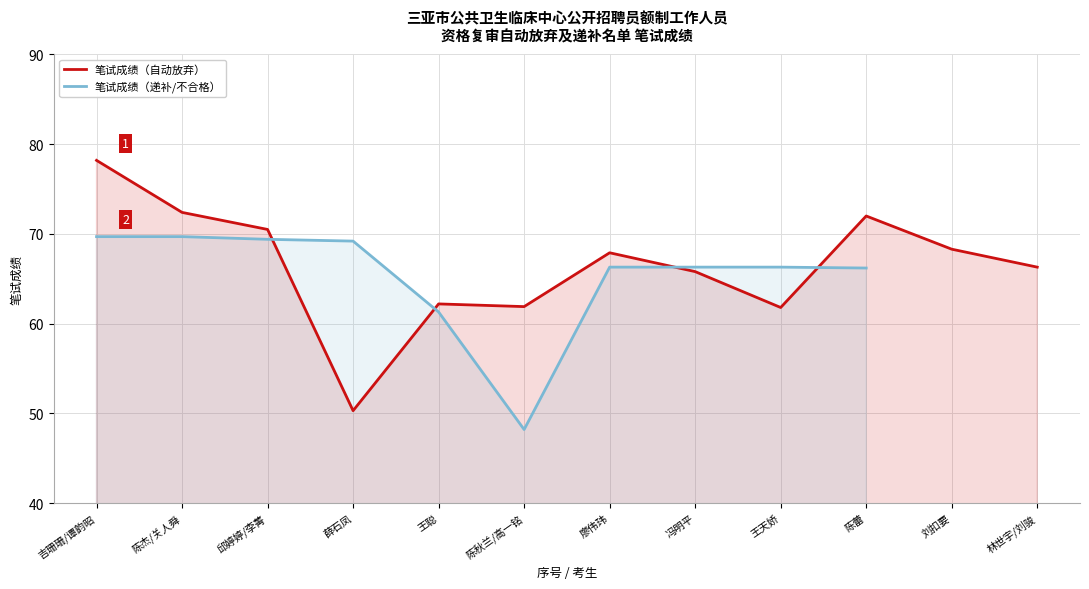

What is the sum of all 笔试成绩（自动放弃） values?

797.6